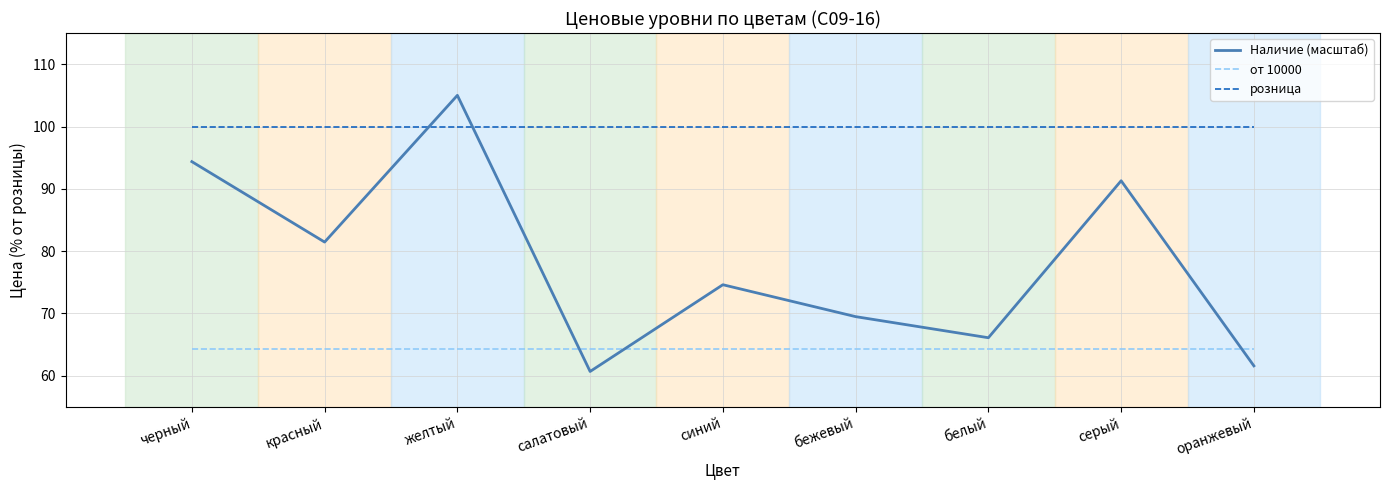

What are all the series names shown in the legend?

Наличие (масштаб), от 10000, розница